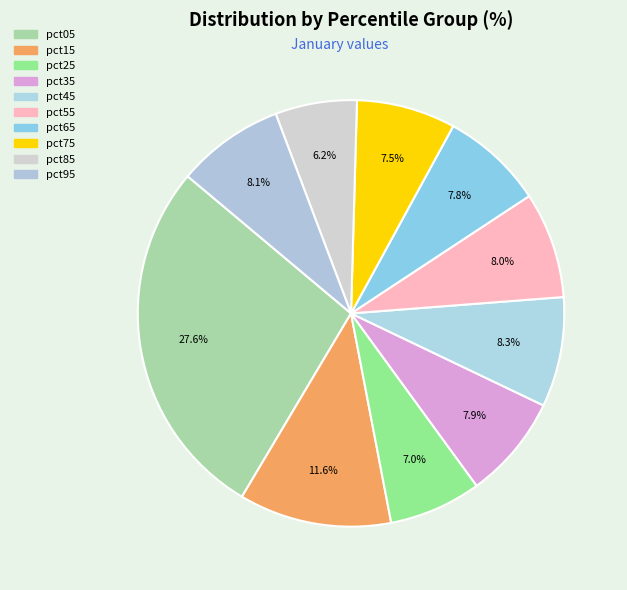

Which slice is the smallest?

pct85